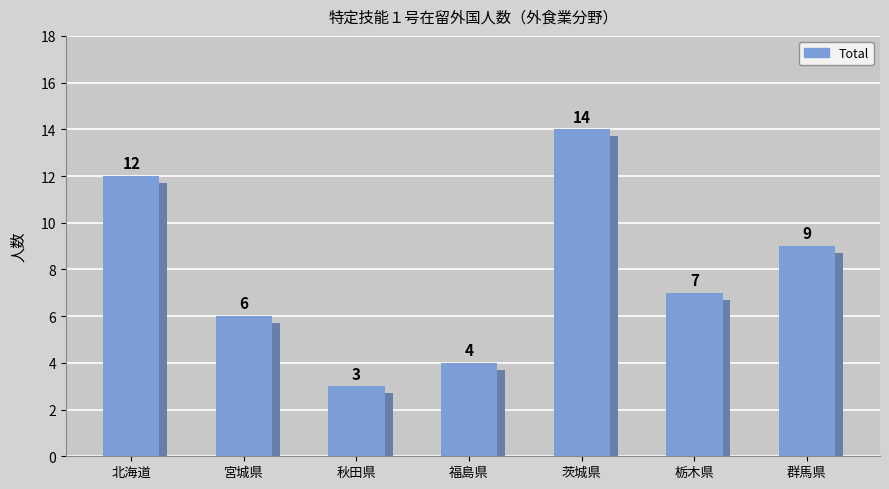

The chart shows a value of 4 at 秋田県. True or false?

False